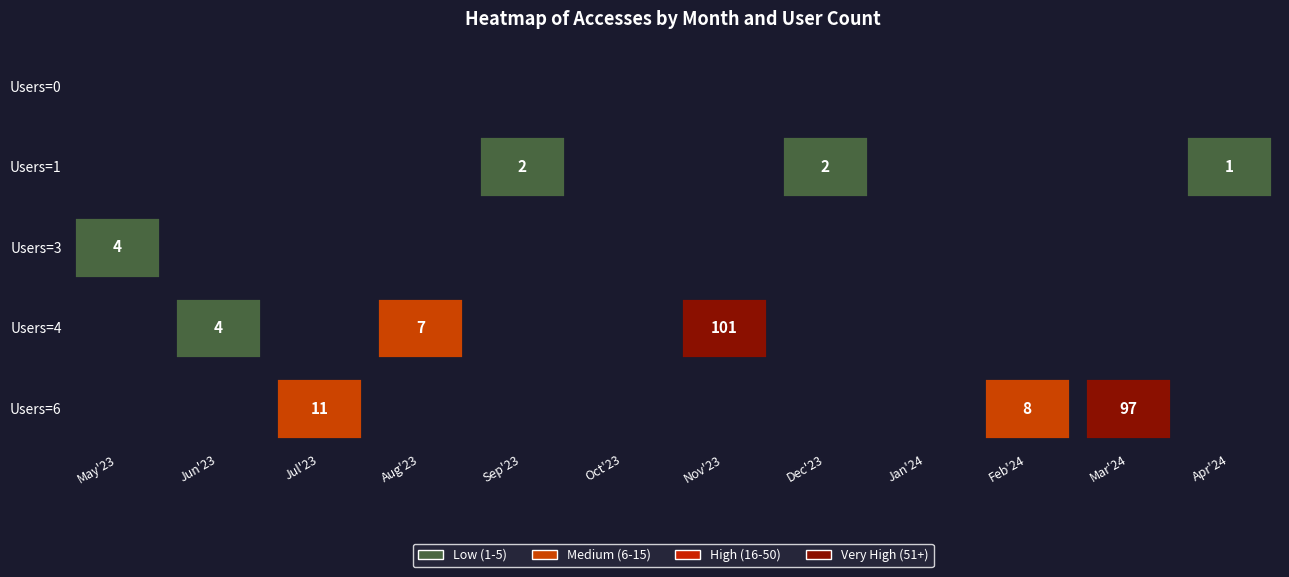

What is the difference between the highest and lowest values at 10?

97